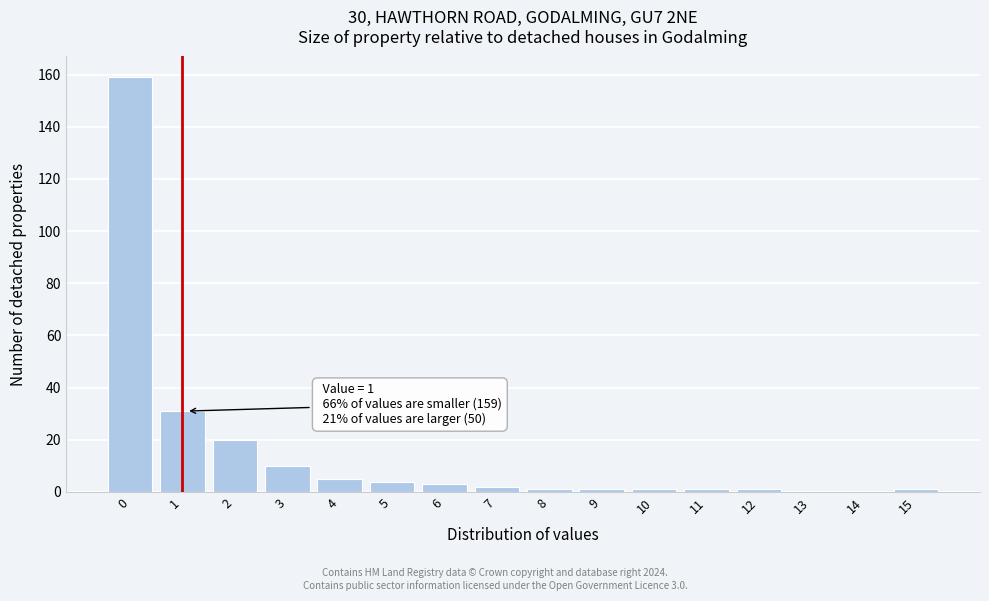

Reading left to right, extract all data points from this chart.

0=159	1=31	2=20	3=10	4=5	5=4	6=3	7=2	8=1	9=1	10=1	11=1	12=1	13=0	14=0	15=1